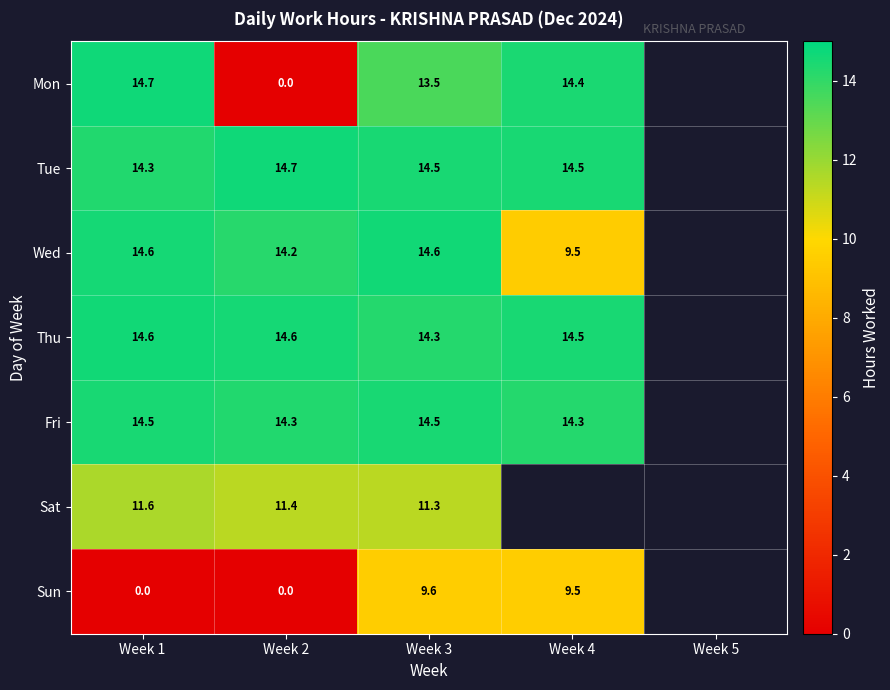

The value of Mon at Week 3 is 13.5. True or false?

True